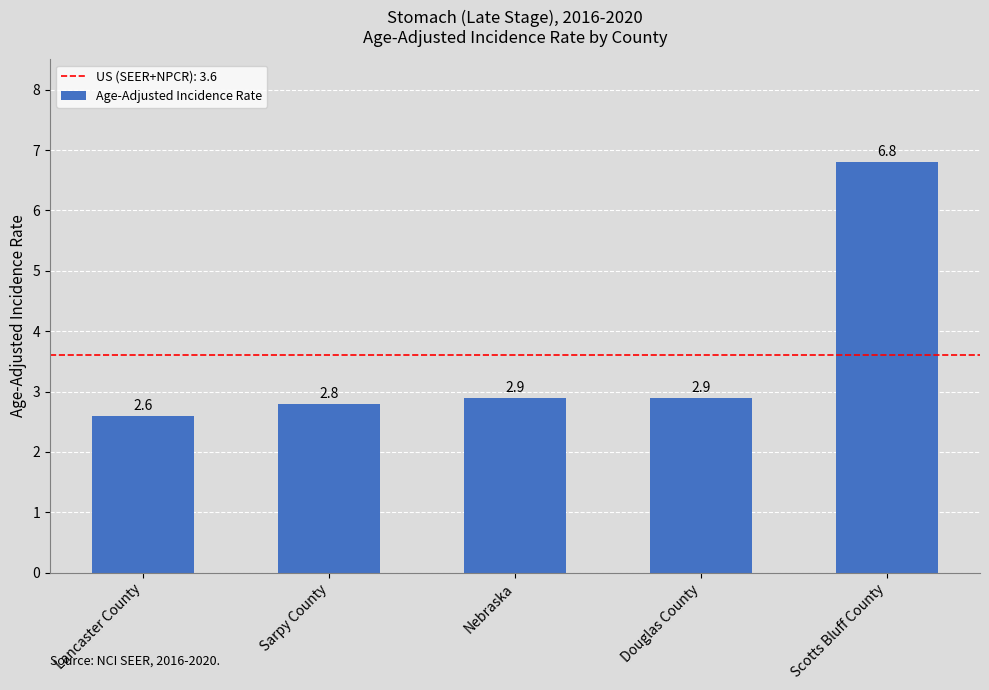

Reading right to left, extract all data points from this chart.

Scotts Bluff County=6.8	Douglas County=2.9	Nebraska=2.9	Sarpy County=2.8	Lancaster County=2.6